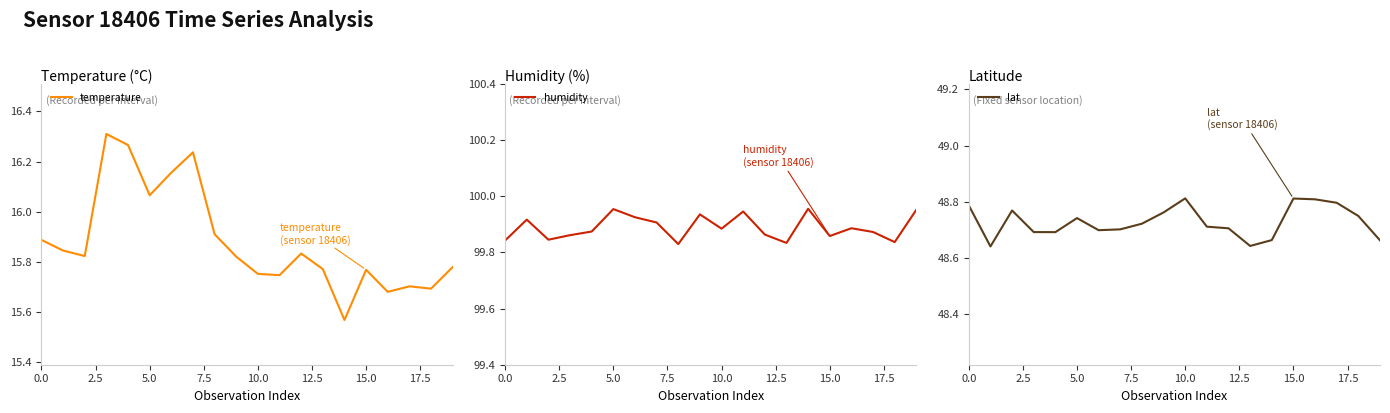

Rank the series at 16 from lowest to highest value.

temperature, lat, humidity